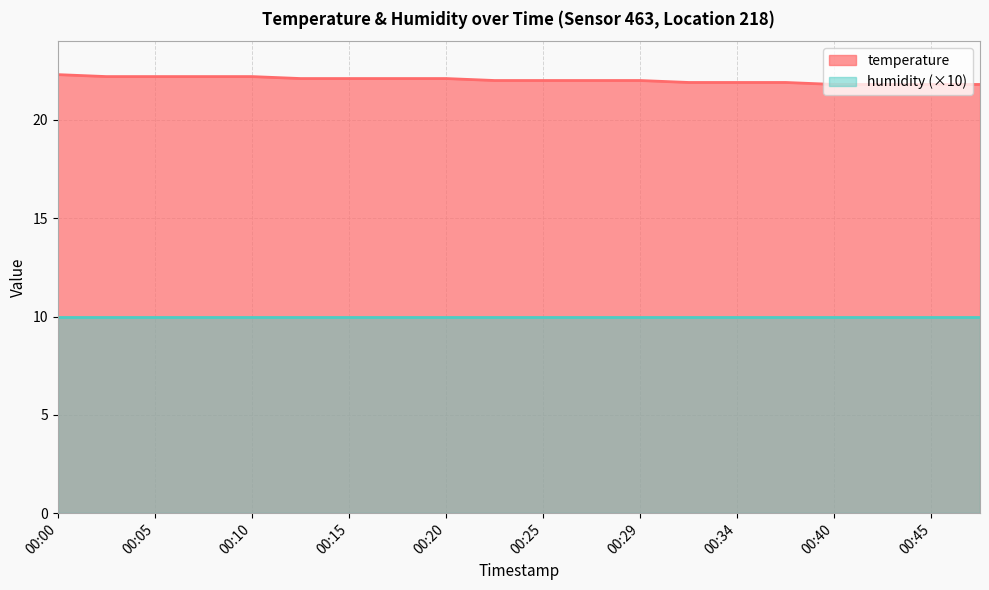

What is the approximate value at 00:32?

21.9